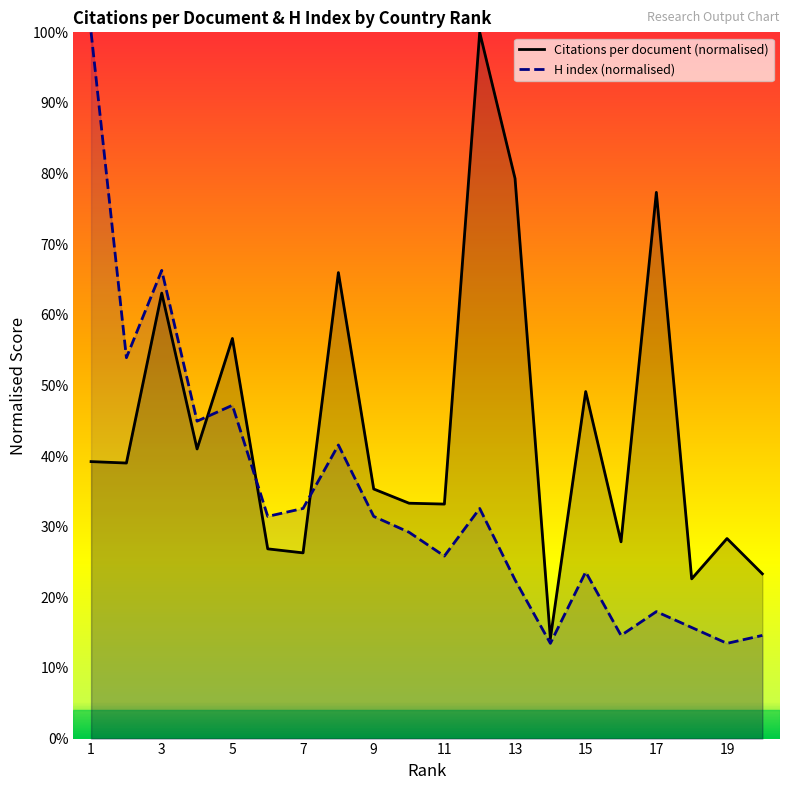

What is the difference between the maximum and minimum values in the Citations per document series?

85.8